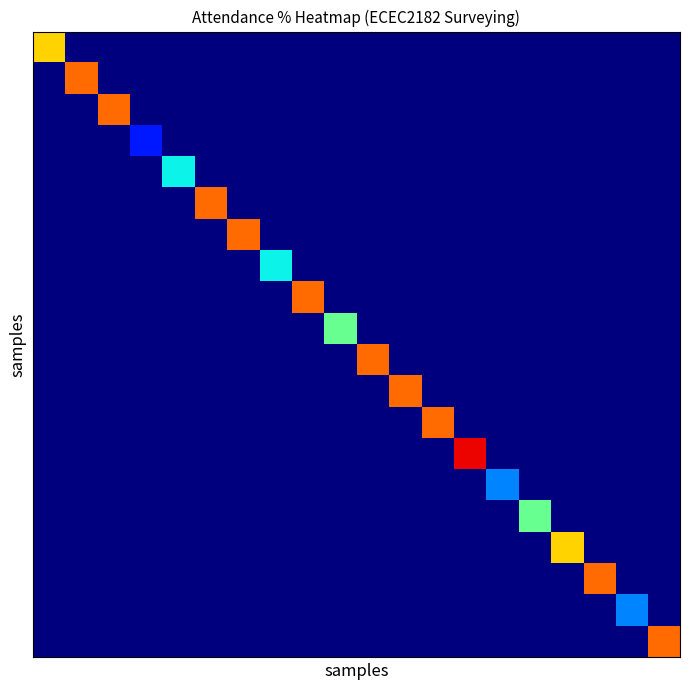

Which label corresponds to the largest value in the chart?

13